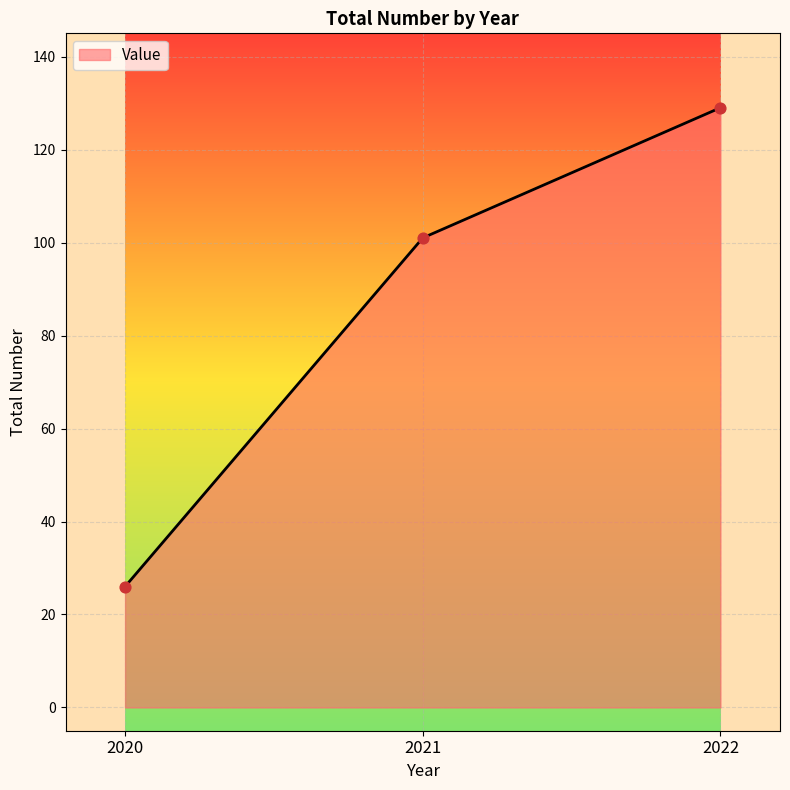

What is the change in value from 2020 to 2021?

+75